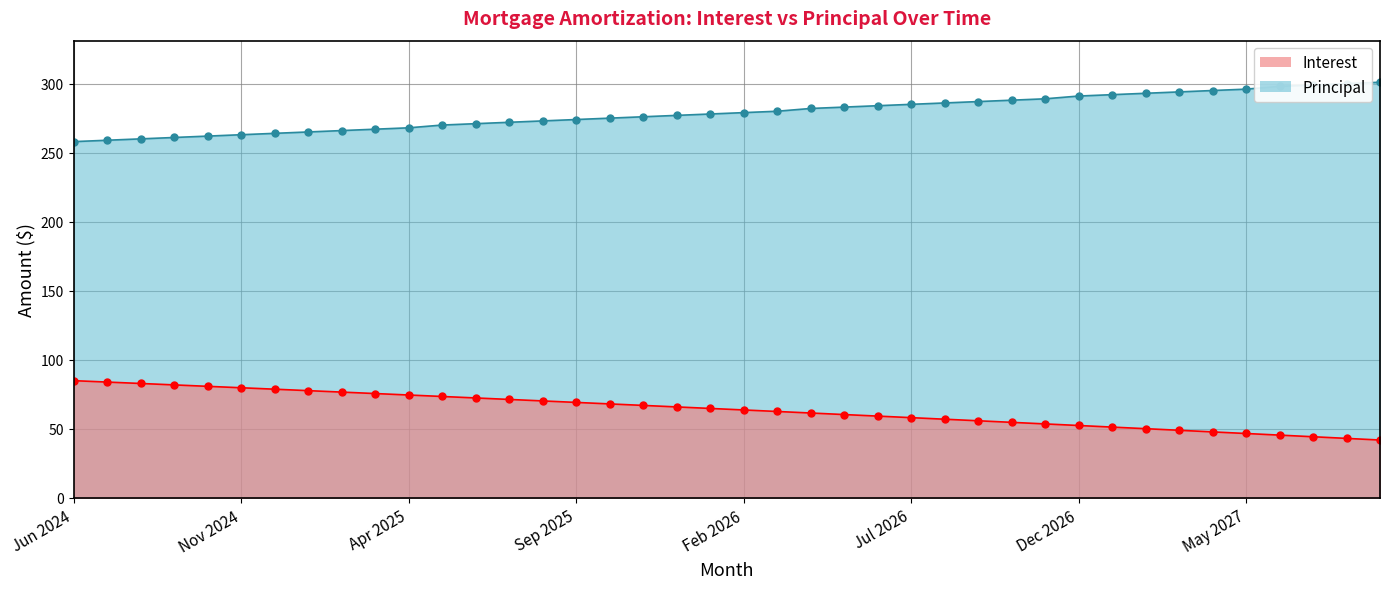

How many distinct data groups are displayed?

2